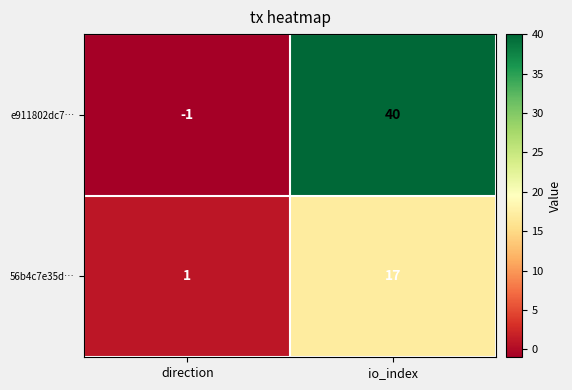

How many data points does each series have?

2